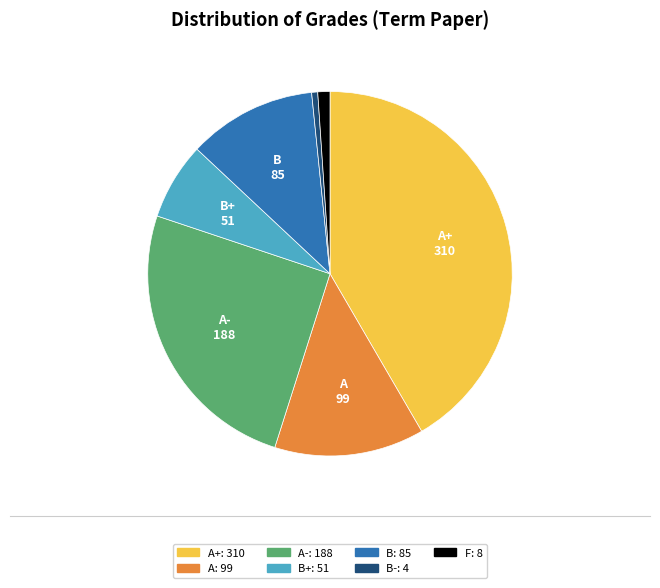

Does any single category account for the majority?

No